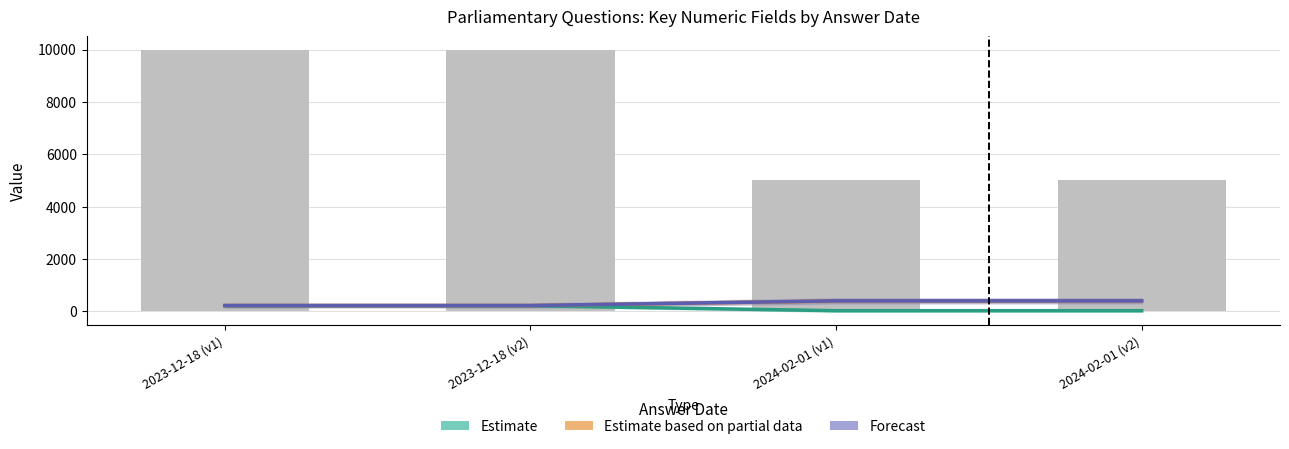

What is the sum of the Forecast values at 2023-12-18 (v1) and 2023-12-18 (v2)?

446.7